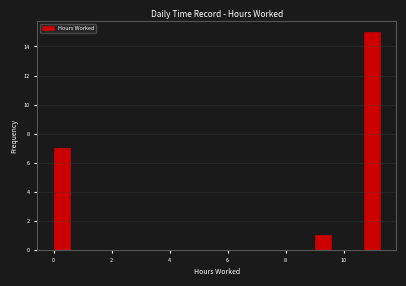

Read against the x-axis, roughly where is the centre of the tallest bar?

11.0